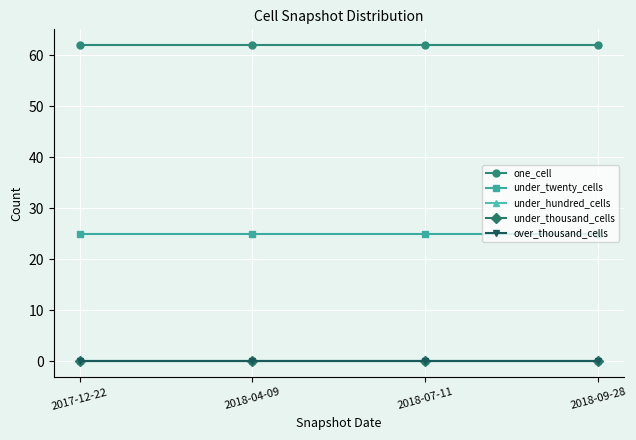

The one_cell series shows 62 at 2018-07-11. True or false?

True